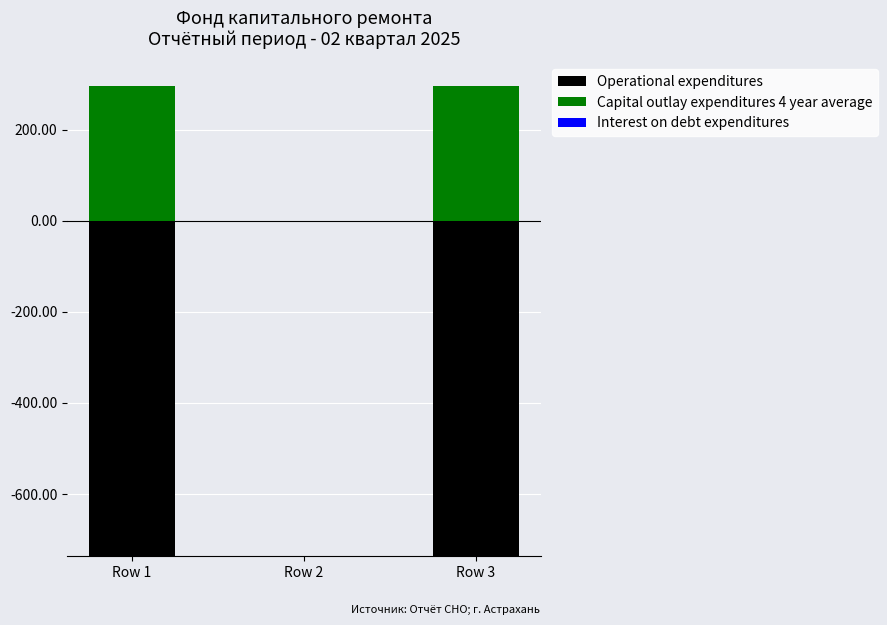

Which series has the largest total across all categories?

Capital outlay expenditures 4 year average